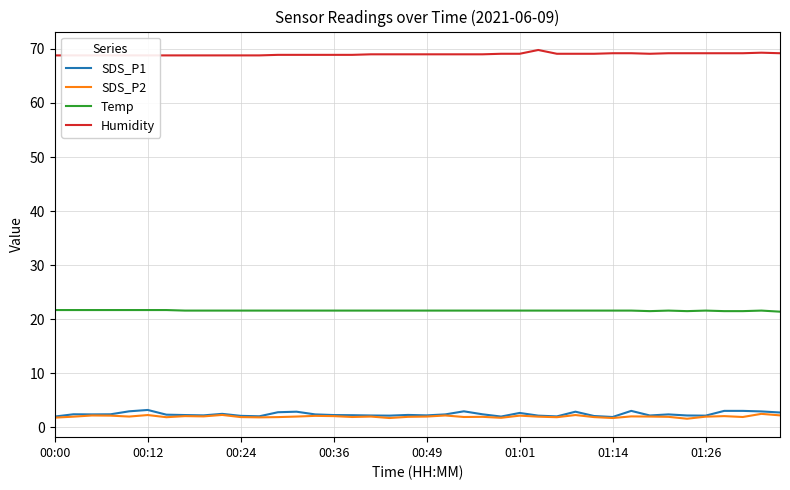

What is the lowest value of the SDS_P1 series?

1.9